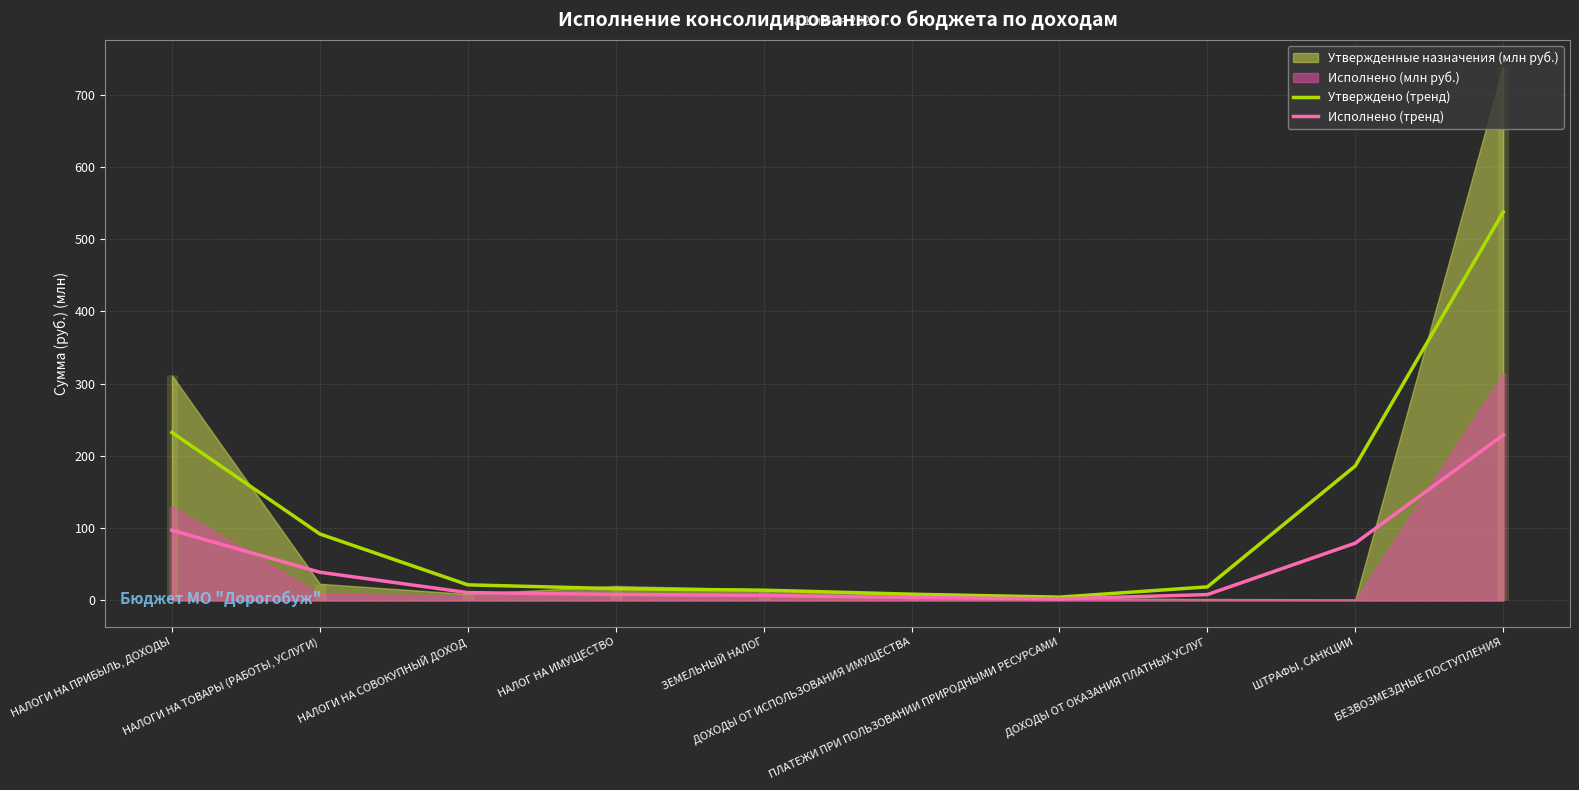

Which has a higher value, ДОХОДЫ ОТ ОКАЗАНИЯ ПЛАТНЫХ УСЛУГ or НАЛОГИ НА СОВОКУПНЫЙ ДОХОД?

НАЛОГИ НА СОВОКУПНЫЙ ДОХОД